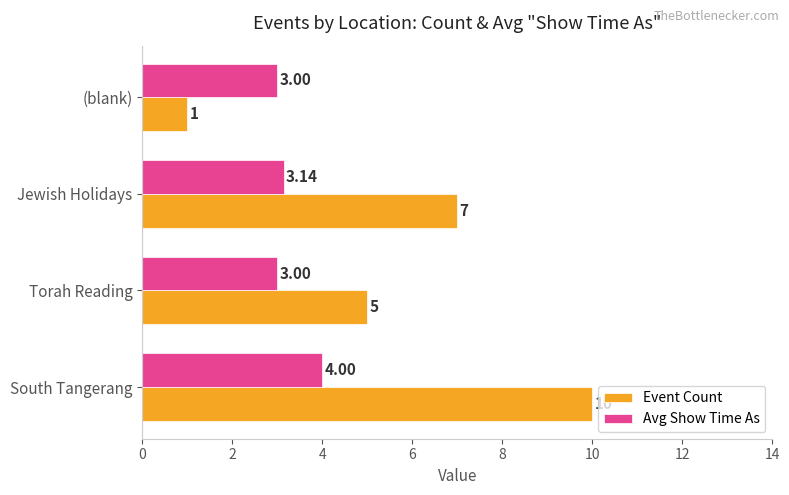

At which label is Event Count closest to 5?

Torah Reading